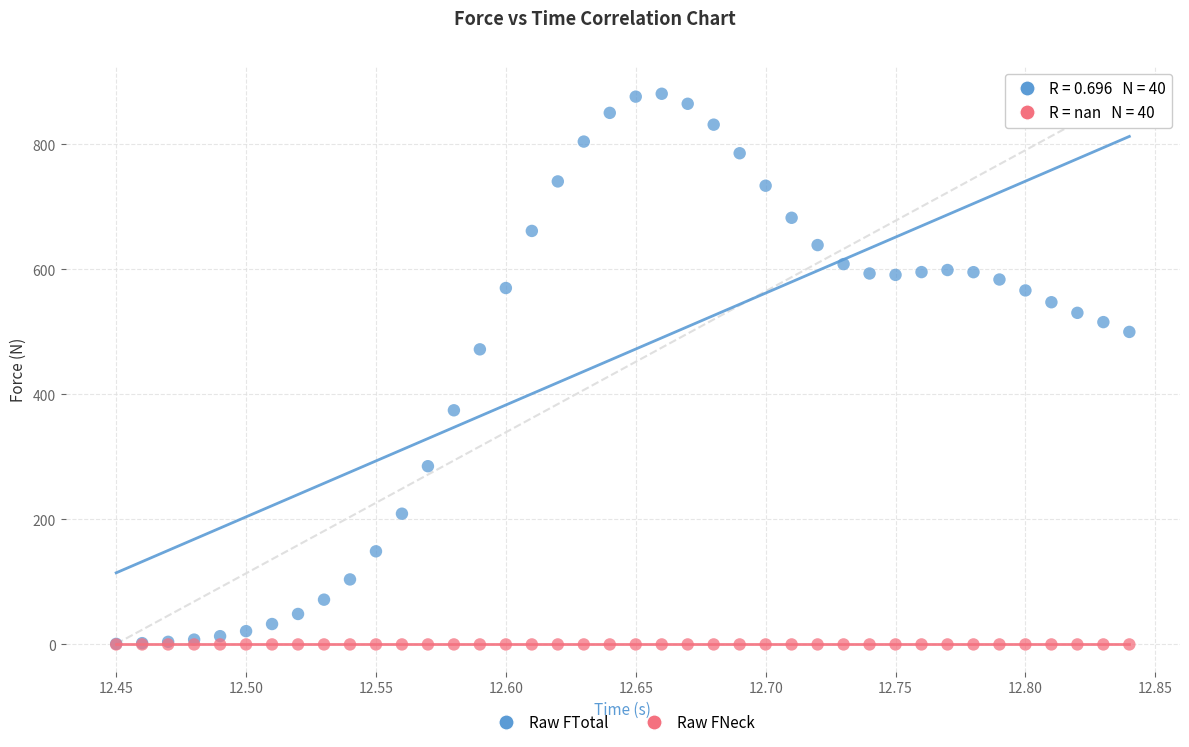

Across all series, what Y value is closest to 440?

472.0